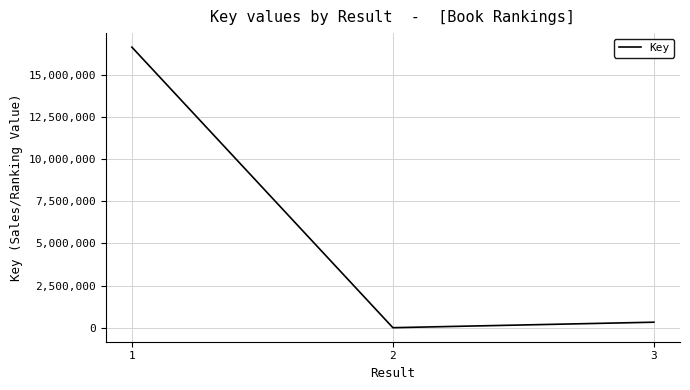

Is it true that the value at 2 is 6002?

True